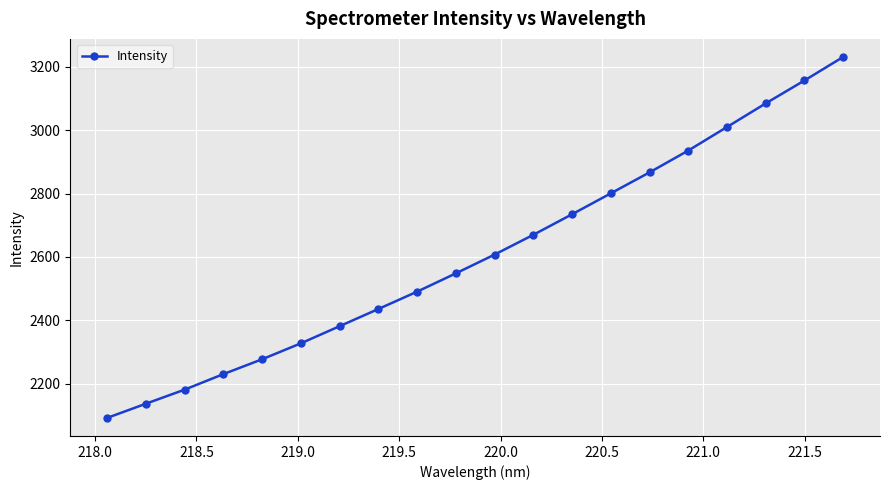

How many distinct data groups are displayed?

1